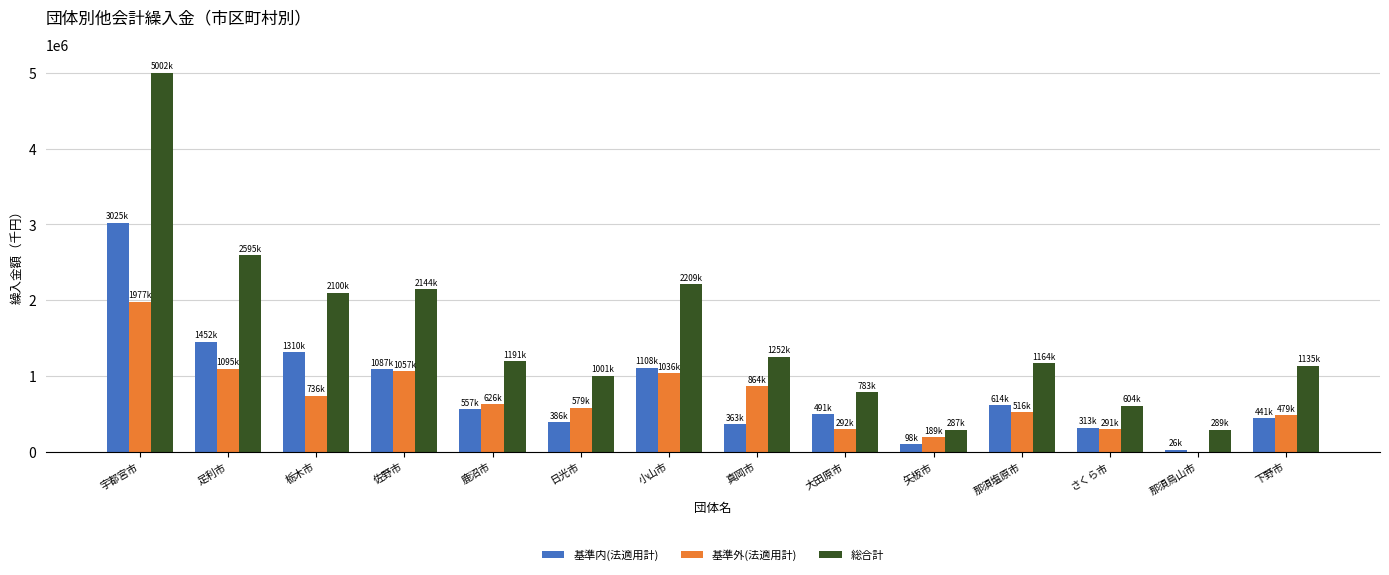

What is the greatest value displayed?

5002217